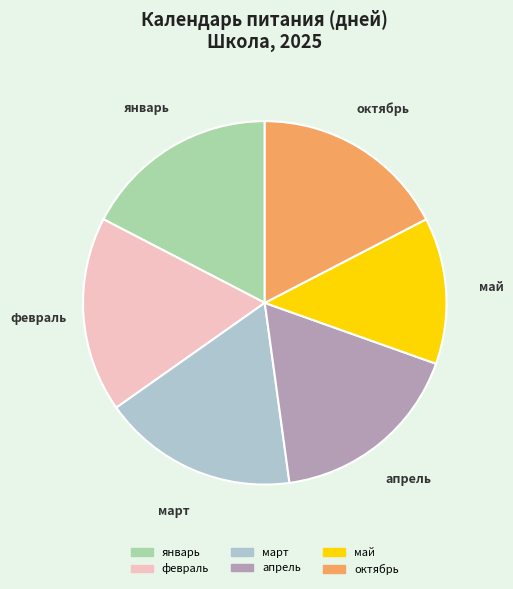

What is the ratio of the value at май to the value at февраль?

0.7